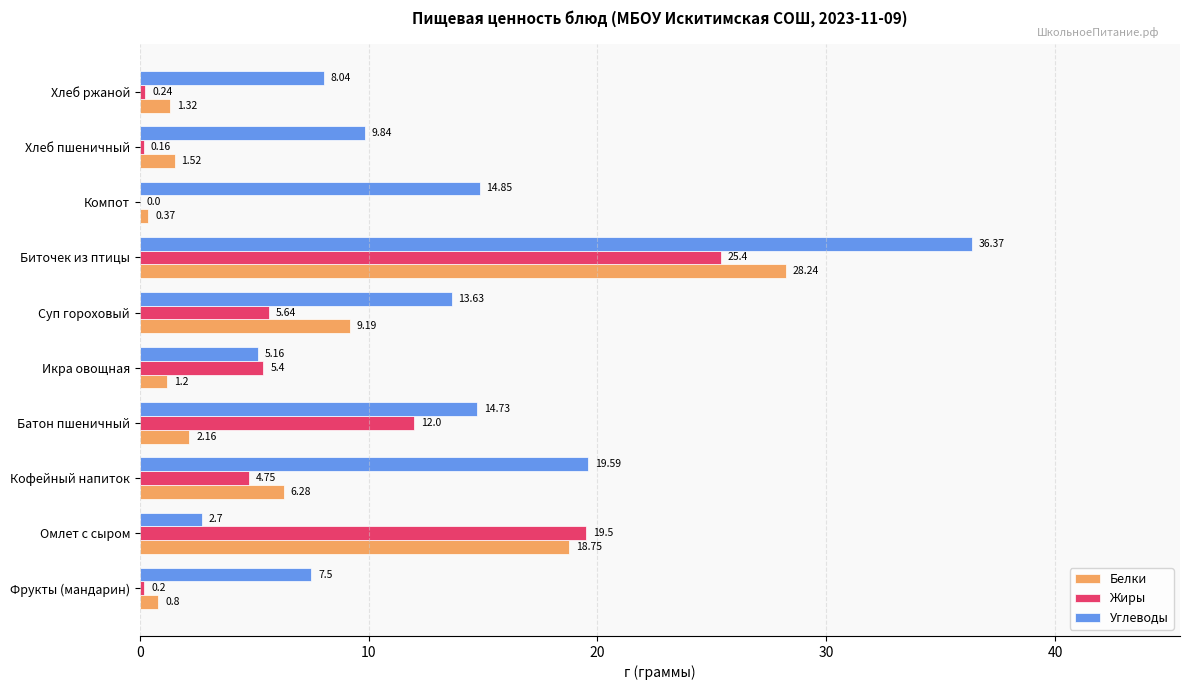

What is the sum of all Углеводы values?

132.4